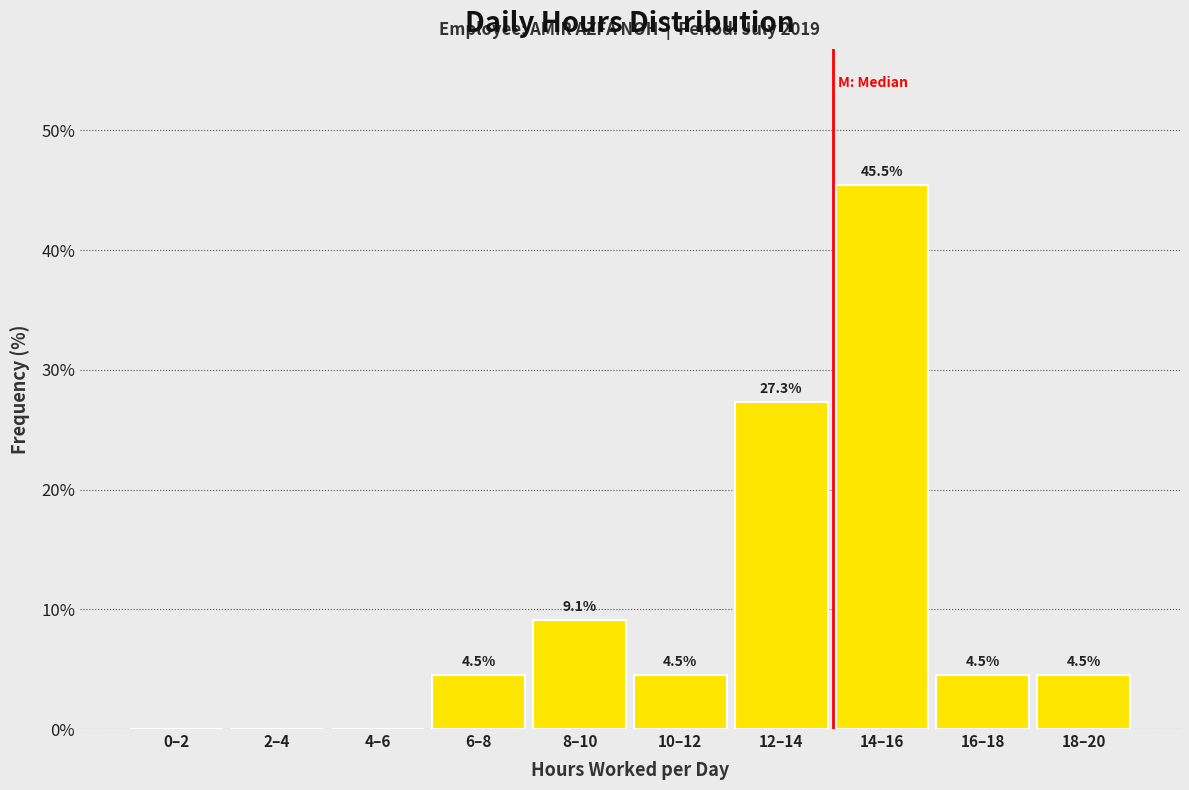

Reading right to left, transcribe all the data shown in this chart.

18–20=4.5	16–18=4.5	14–16=45.5	12–14=27.3	10–12=4.5	8–10=9.1	6–8=4.5	4–6=0.0	2–4=0.0	0–2=0.0